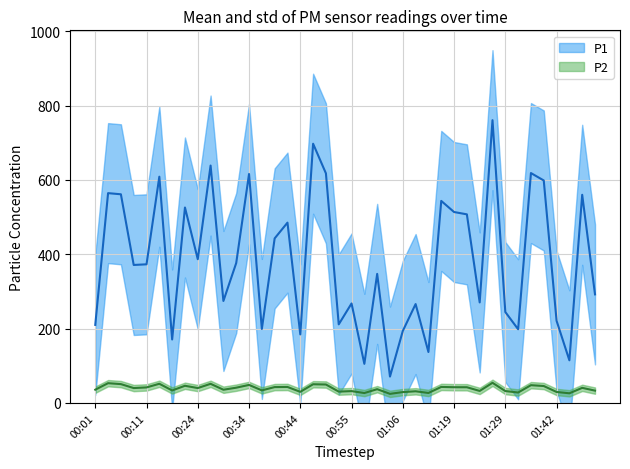

Reading left to right, extract all data points from this chart.

P1: 210.0	564.6	561.5	371.3	373.0	608.8	170.8	525.9	386.8	638.8	274.4	376.5	616.0	199.1	442.8	485.2	184.4	697.5	617.8	211.5	267.7	105.2	347.3	70.9	193.7	266.1	137.0	543.6	513.8	507.5	270.5	760.9	244.7	198.3	618.6	598.6	221.1	114.7	560.1	292.2
P2: 35.6	53.2	50.7	40.0	41.8	51.6	33.6	46.2	40.0	51.5	35.5	41.0	48.5	33.8	42.7	43.0	29.9	50.3	49.6	30.5	31.9	26.7	37.0	24.5	29.2	31.4	26.9	43.1	42.3	42.2	32.3	54.2	32.0	28.1	47.8	45.5	29.5	26.0	40.6	33.1